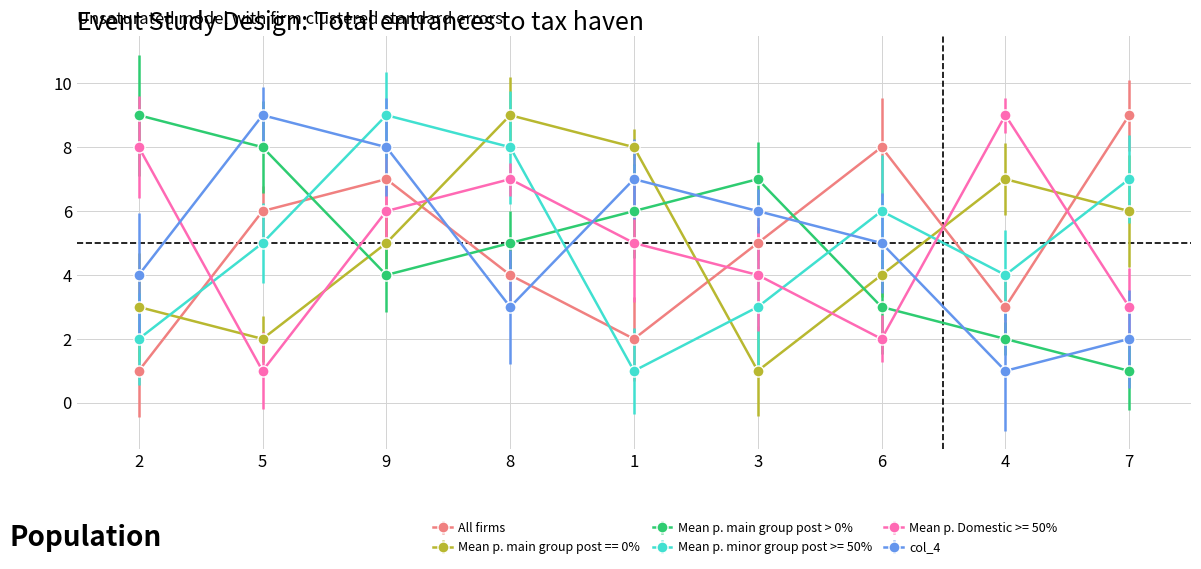

How many categories are shown in the chart?

9